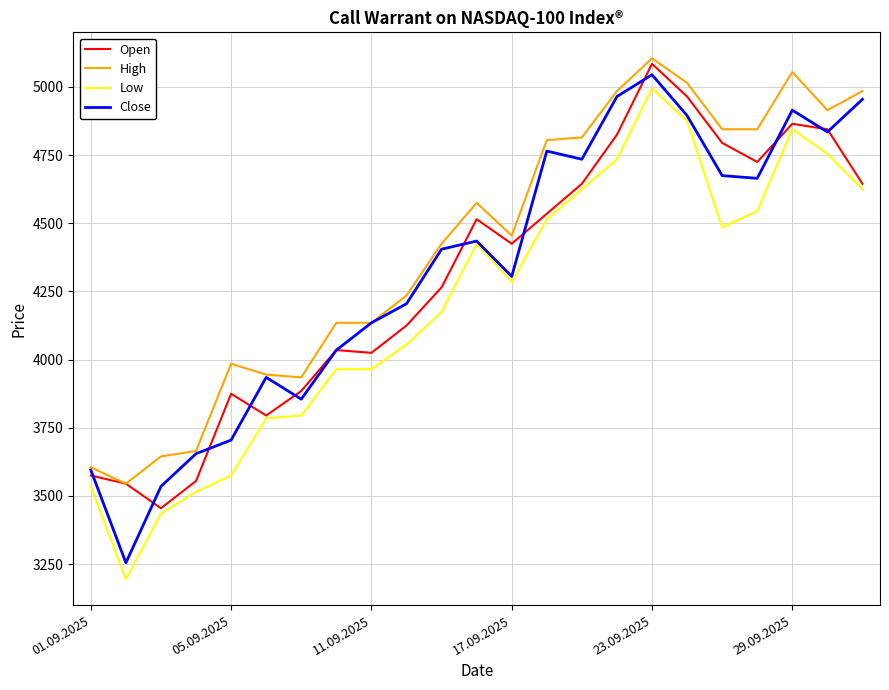

Which series has the largest total across all categories?

High